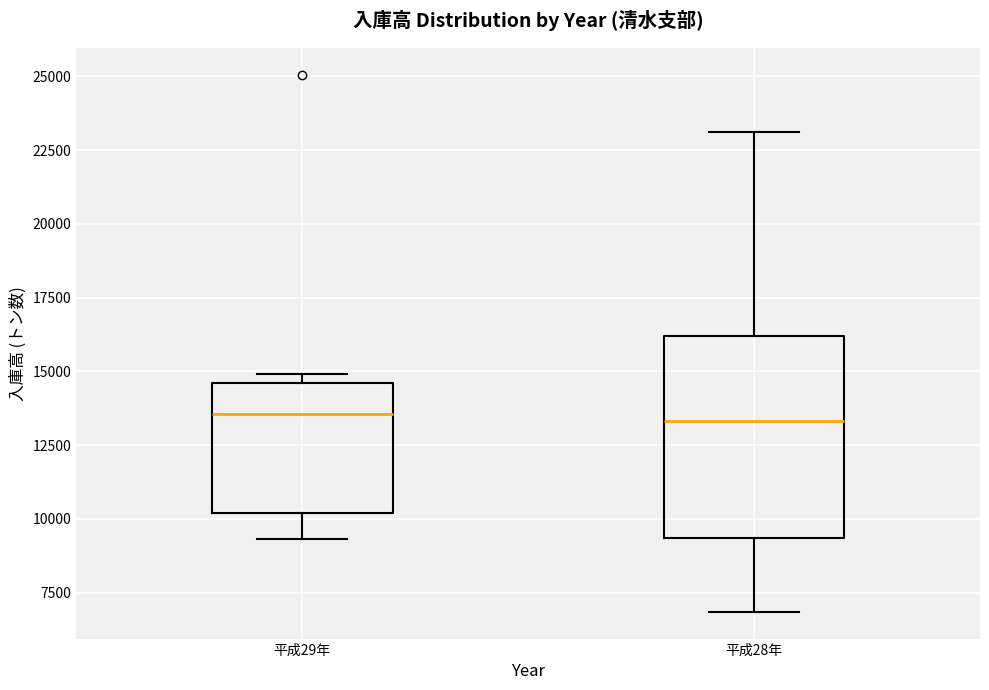

Reading left to right, read every box against the y-axis: the position of its median line, the range the box covers, and the ends of its whiskers. The values are not printed on the chart, so give them approximately, as read against the axis.

平成29年: median 13500, box 10000 to 14500, whiskers 9500 to 15000
平成28年: median 13500, box 9500 to 16000, whiskers 7000 to 23000